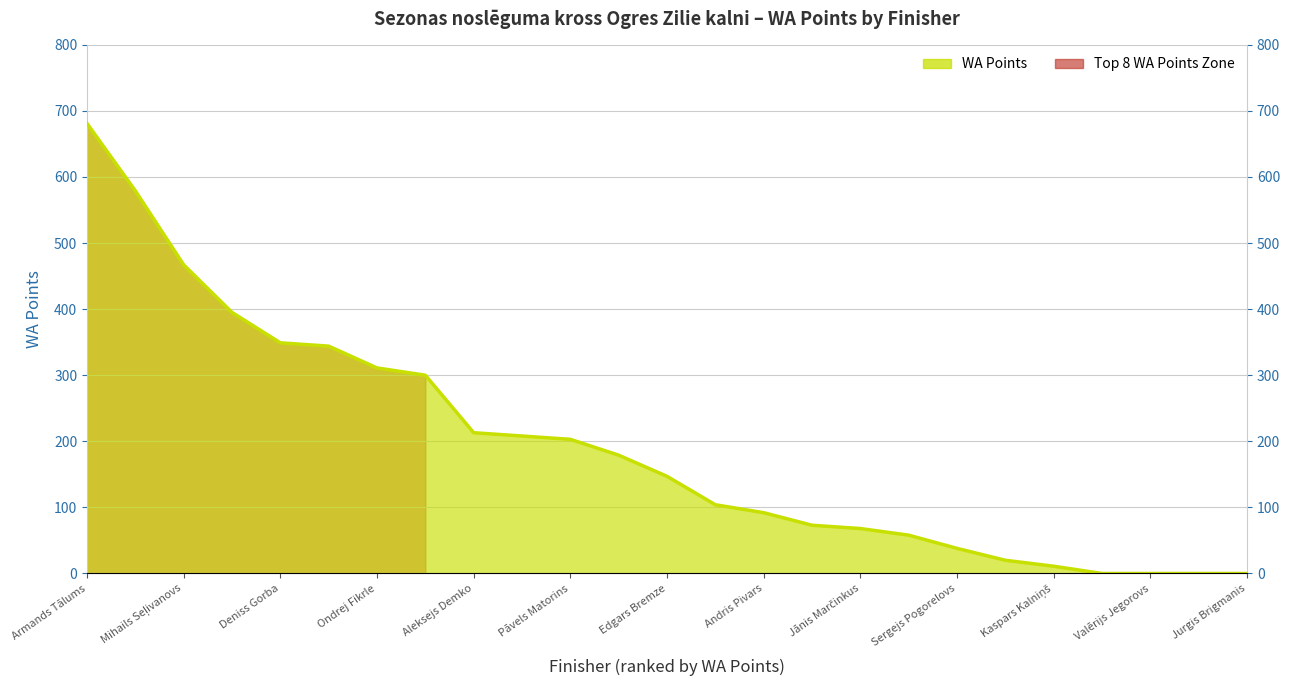

Which has a higher value, Roberts Ivzāns or Armands Tālums?

Armands Tālums